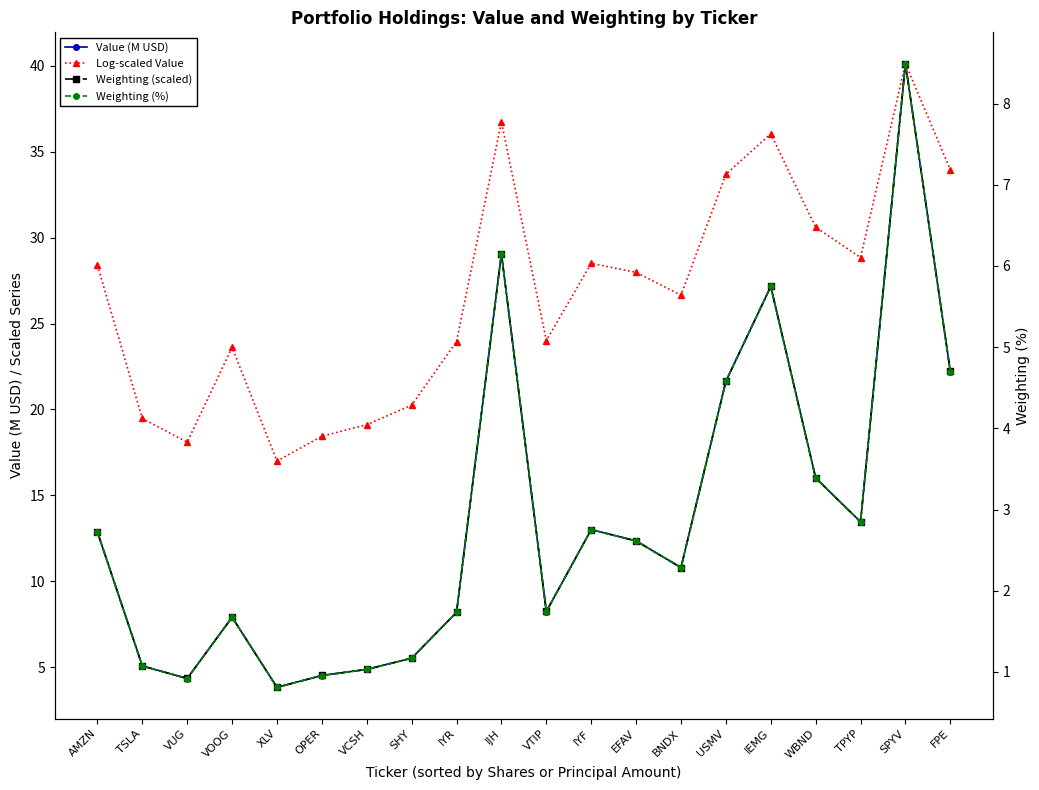

How many lines are shown in the chart?

4